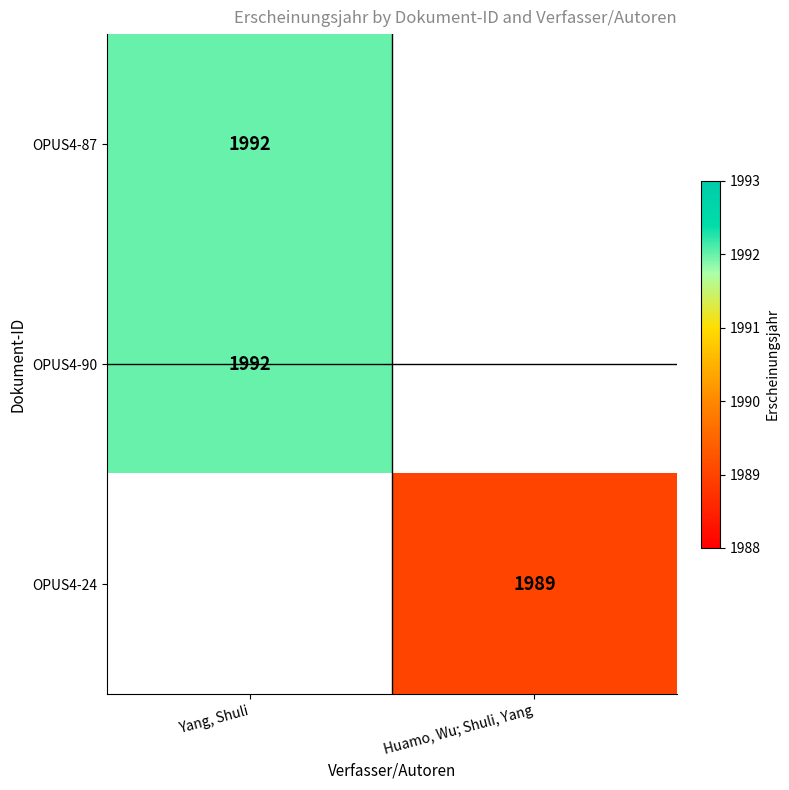

The value of OPUS4-90 at Yang, Shuli is 524.2. True or false?

False